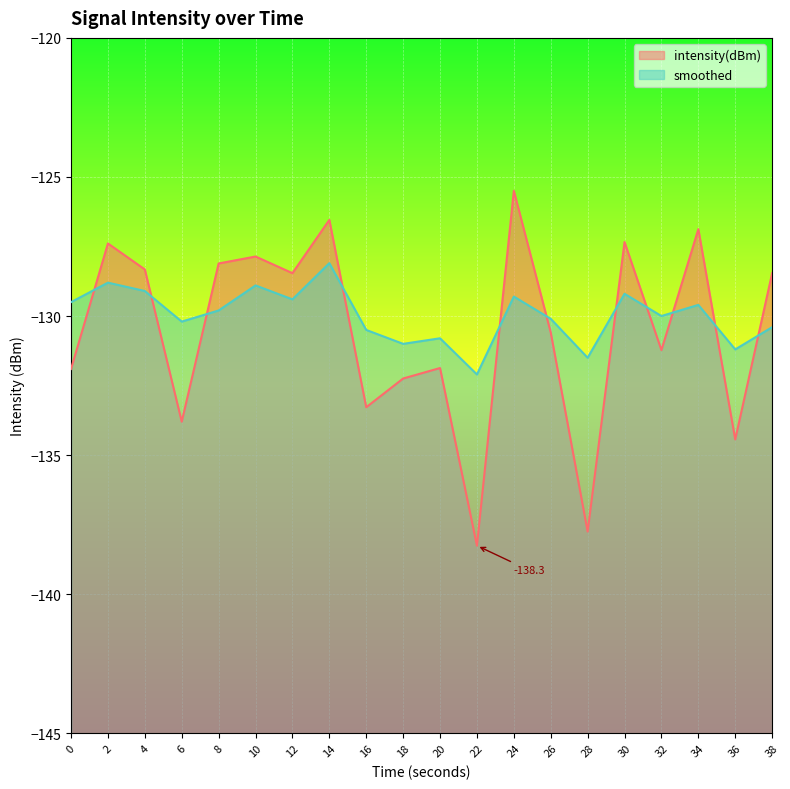

True or false: intensity(dBm) has a value of -32.8 at 24.

False